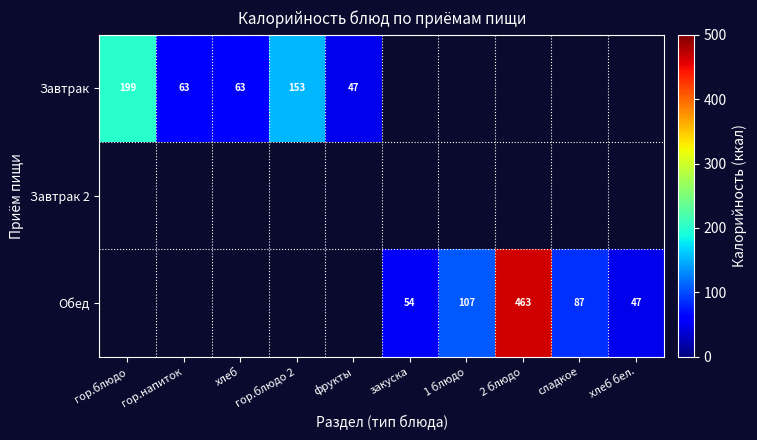

Is the value of Обед at фрукты greater than the value of Завтрак at хлеб бел.?

No